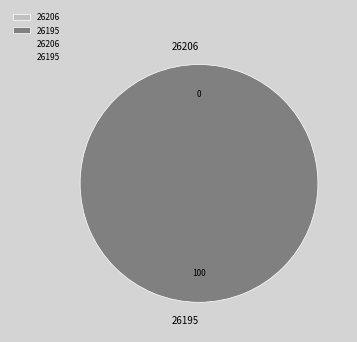

Which slice is the largest?

26195